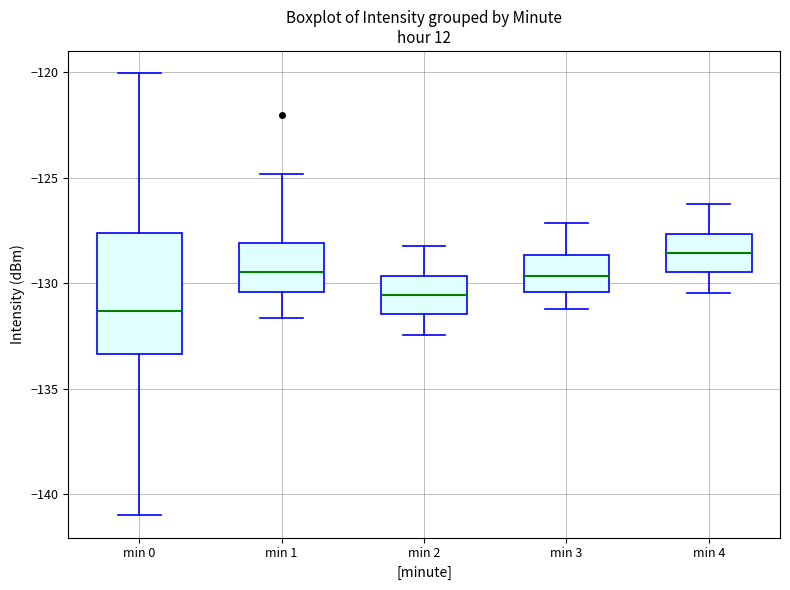

Reading left to right, transcribe this box plot: for each box, give where its median line is, the range the box spans, and where its two whiskers end, as read against the y-axis. The values are not printed on the chart, so give them approximately, as read against the axis.

min 0: median -131.5, box -133.5 to -127.5, whiskers -141.0 to -120.0
min 1: median -129.5, box -130.5 to -128.0, whiskers -131.5 to -125.0
min 2: median -130.5, box -131.5 to -129.5, whiskers -132.5 to -128.0
min 3: median -129.5, box -130.5 to -128.5, whiskers -131.0 to -127.0
min 4: median -128.5, box -129.5 to -127.5, whiskers -130.5 to -126.0